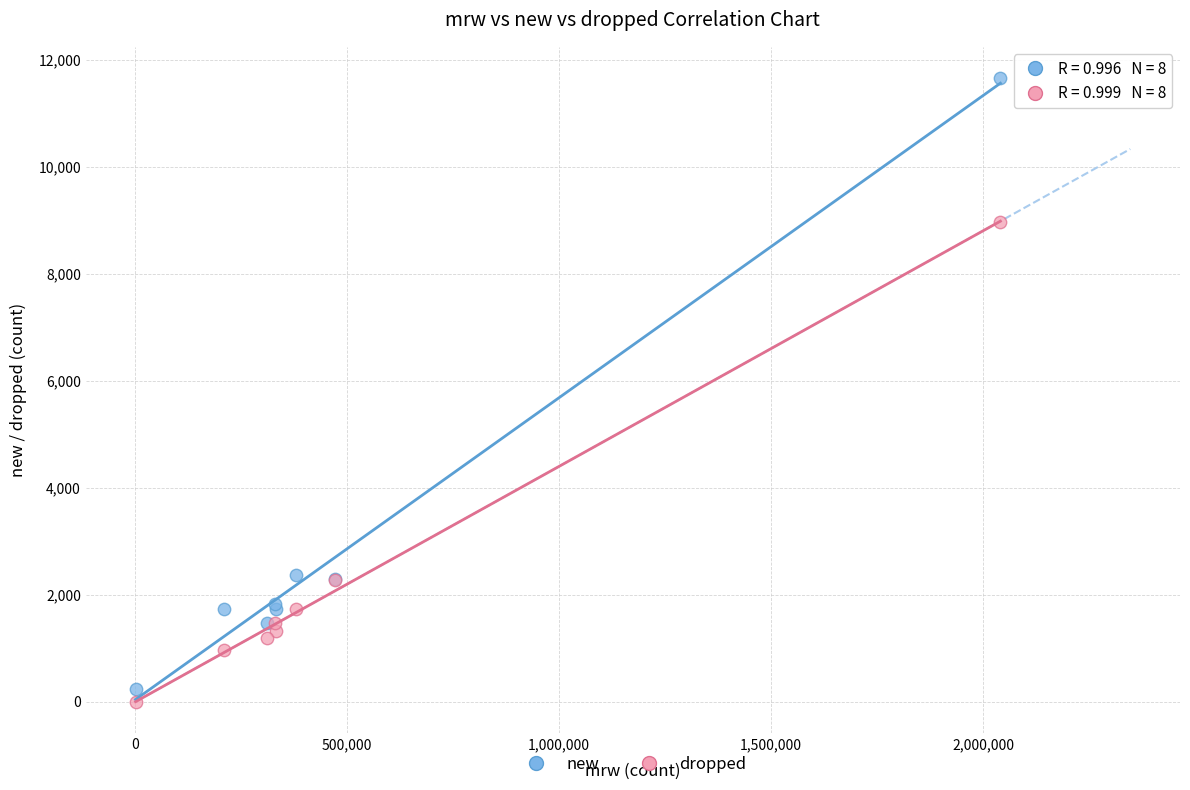

Which series contains the highest Y value?

new